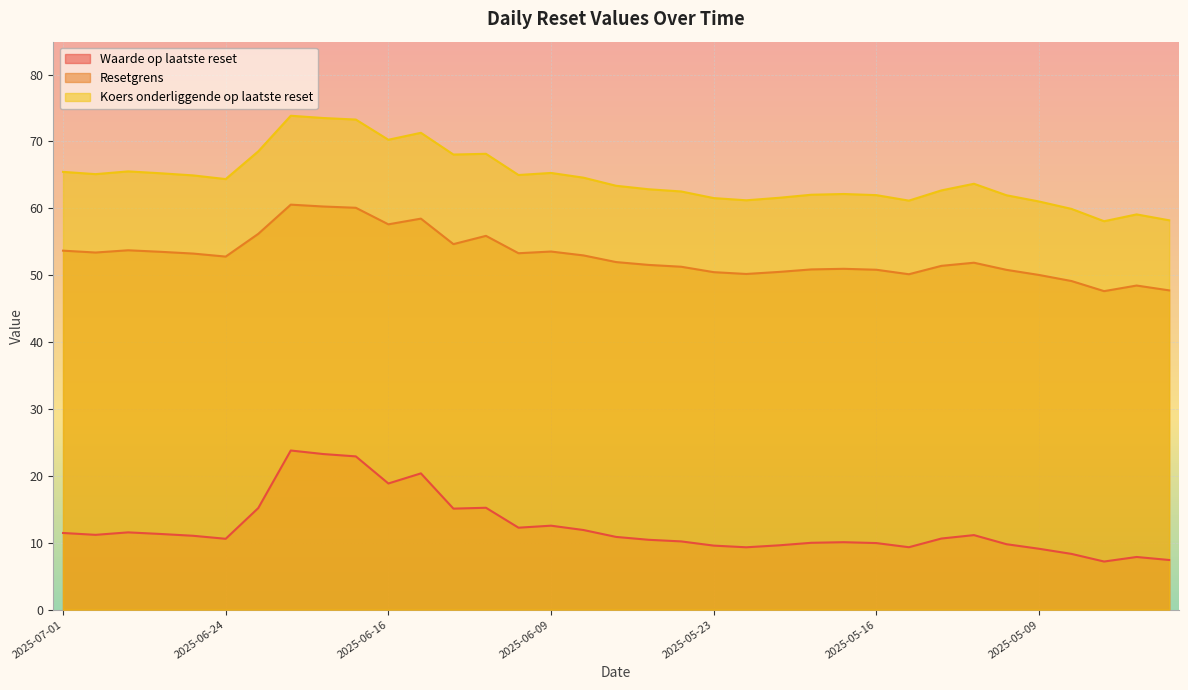

Where does the Koers onderliggende op laatste reset series first go above 63?

2025-07-01